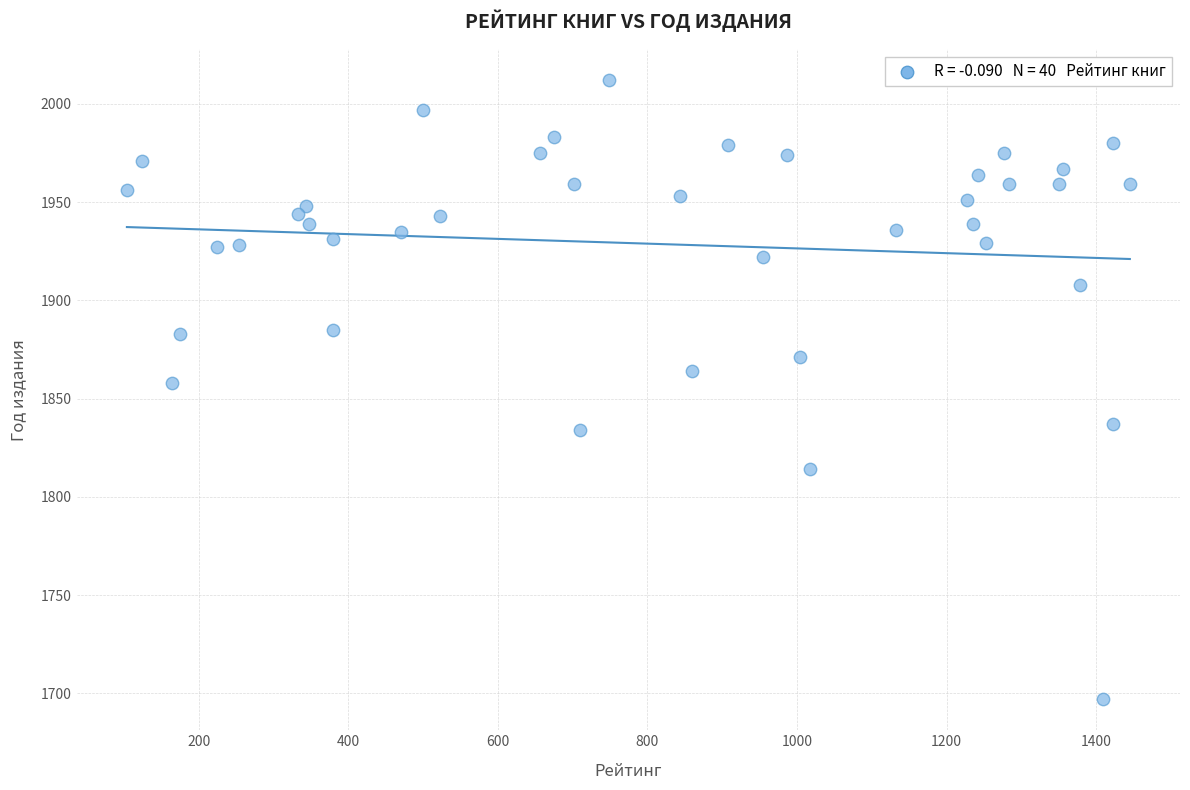

What Y value in the scatter plot is closest to 1854?

1858